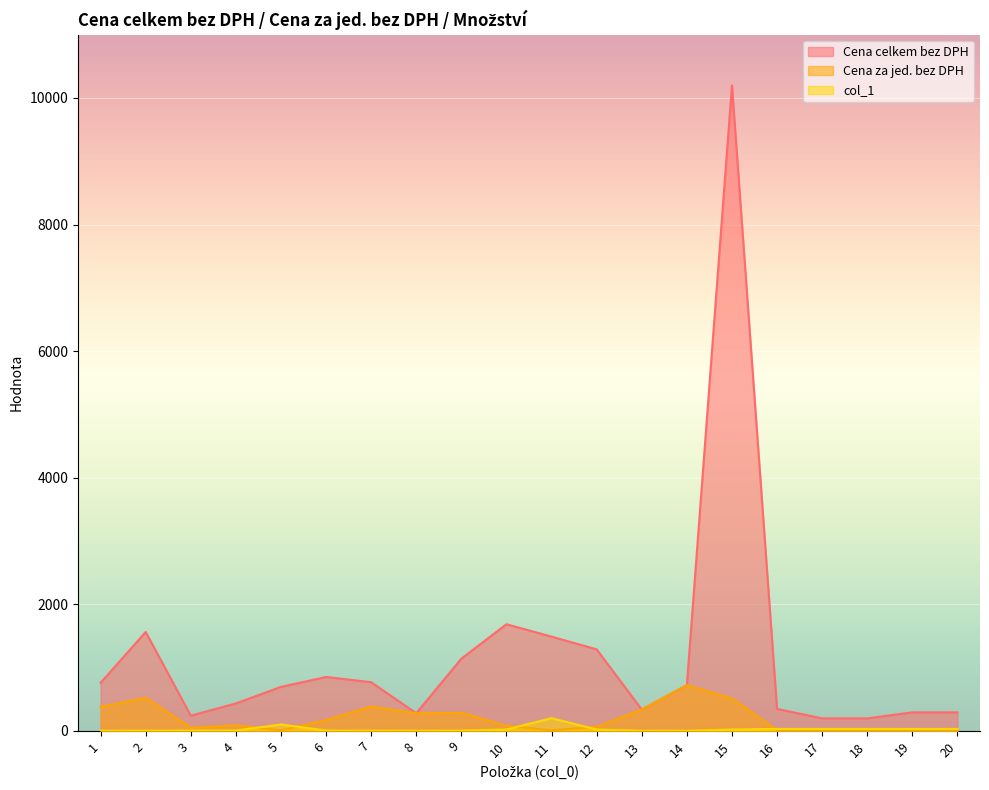

What is the value of the Cena celkem bez DPH point at the 14th from the left?

722.0